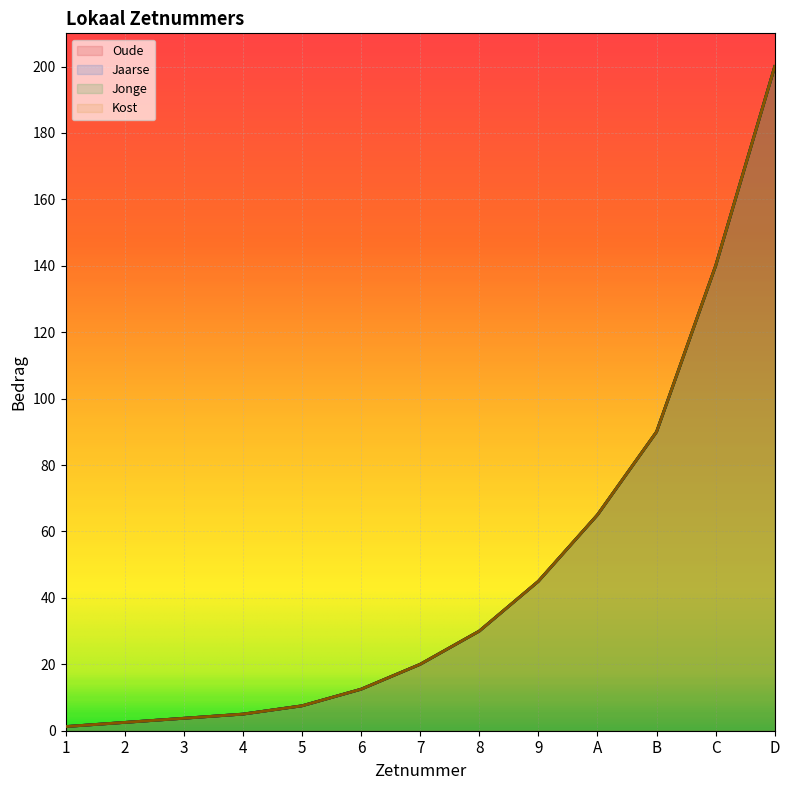

How many data points in Jaarse are less than 20?

6